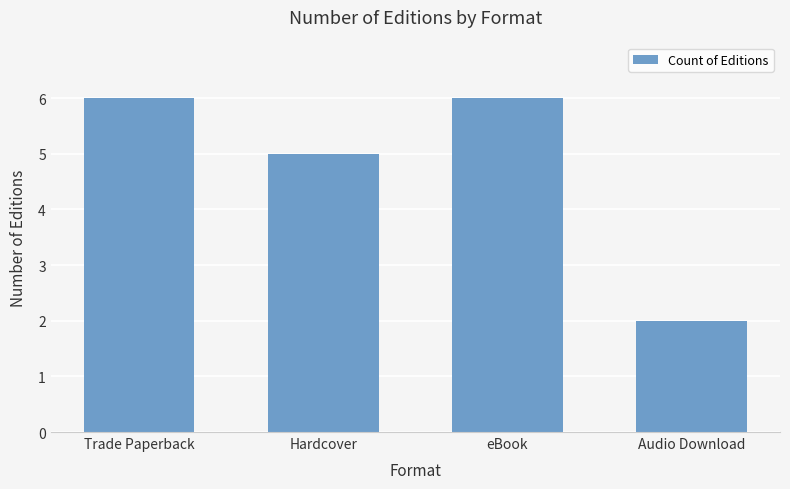

True or false: the data shows 3 at Trade Paperback.

False